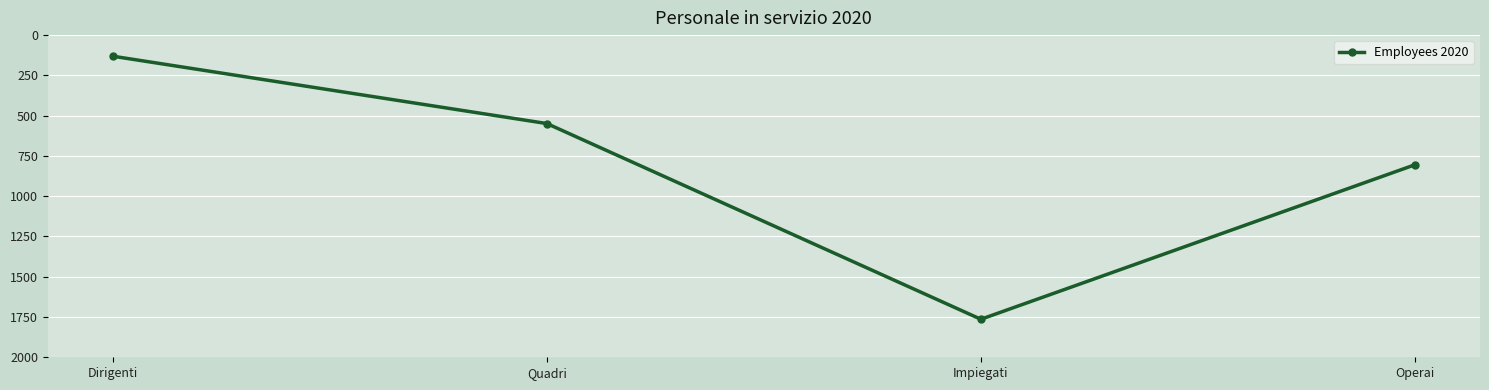

Where is the data nearest to the value 947?

Operai